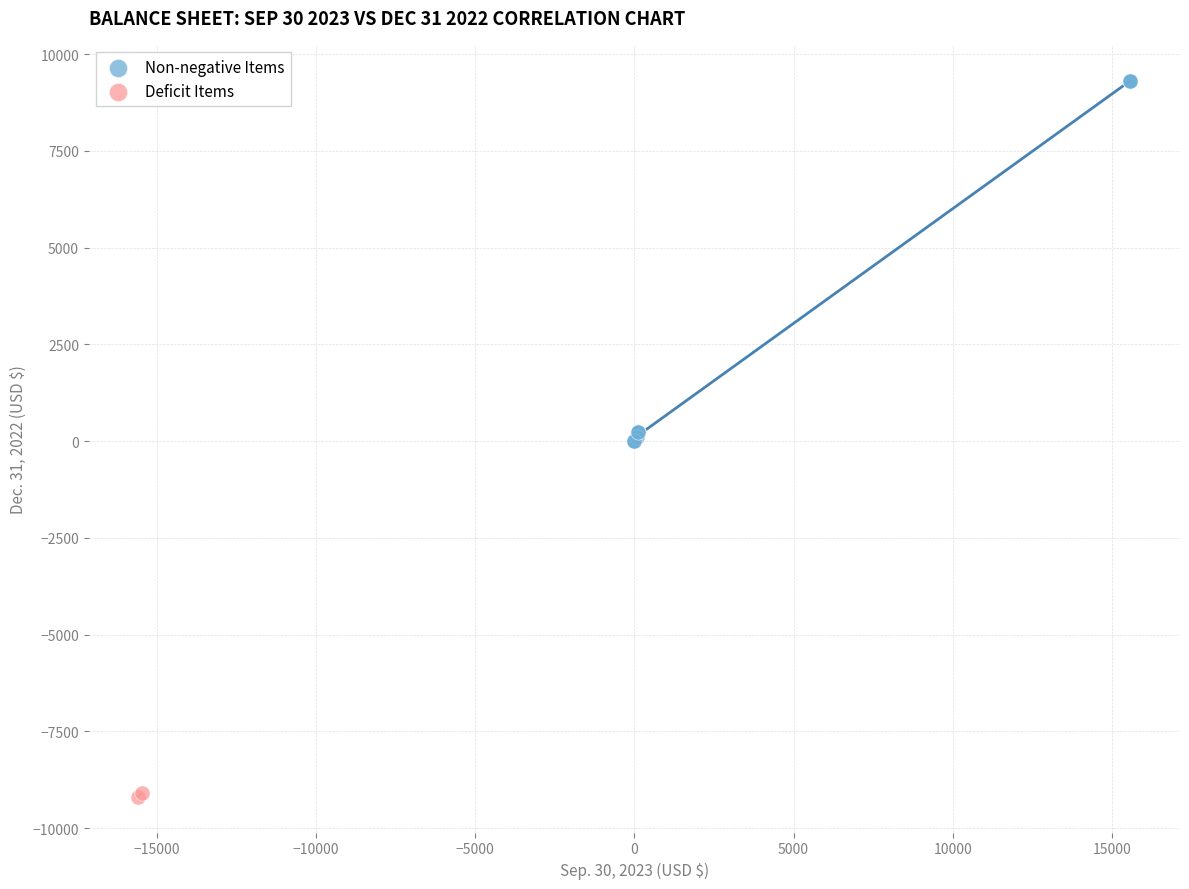

Which series has the largest Y range (max minus min)?

Non-negative Items